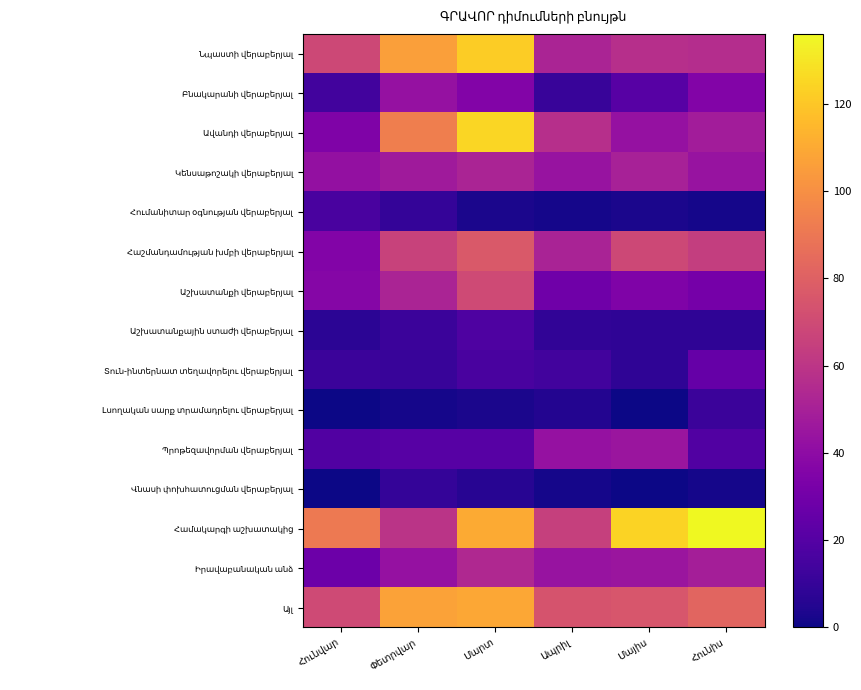

Is the value of Իրավաբանական անձ at Մարտ greater than the value of Բնակարանի վերաբերյալ at Հունիս?

Yes